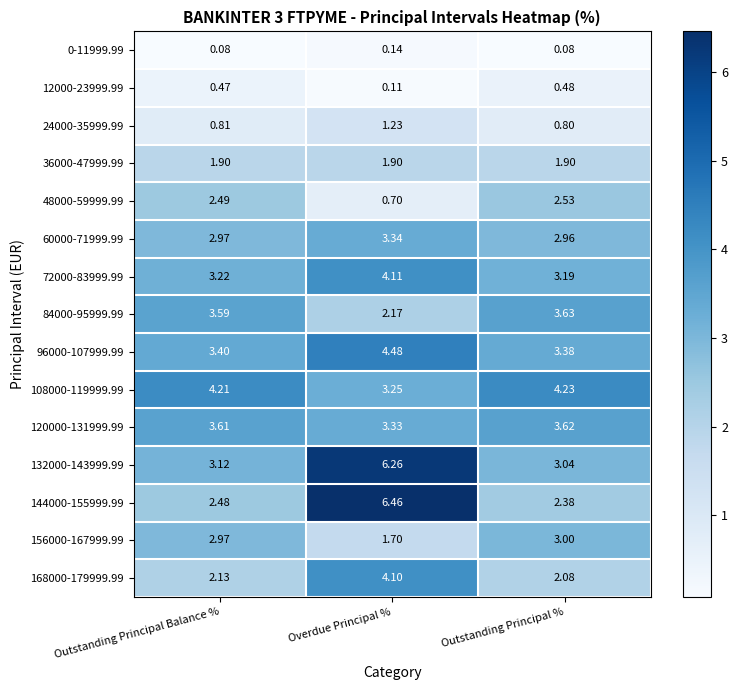

Between Overdue Principal % and Outstanding Principal %, which series saw the biggest shift?

144000-155999.99